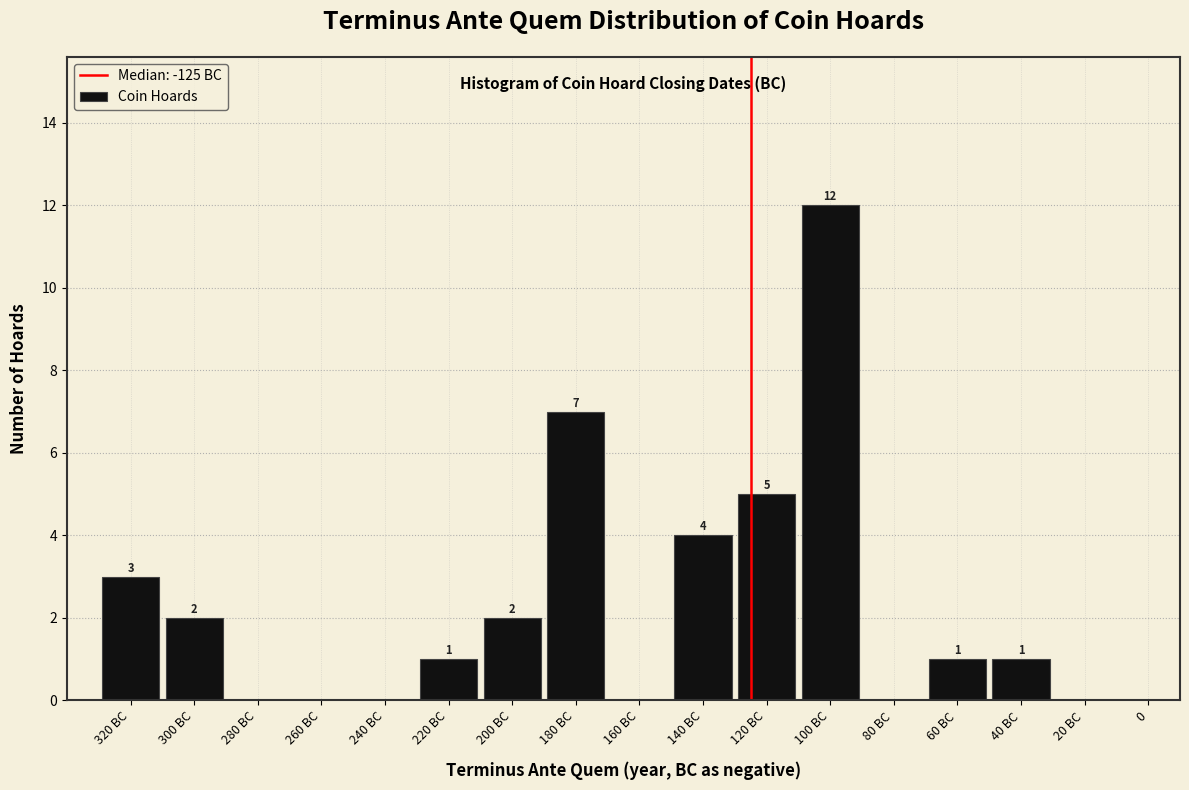

Reading right to left, what are all the values shown in this chart?

20 BC=0	40 BC=1	60 BC=1	80 BC=0	100 BC=12	120 BC=5	140 BC=4	160 BC=0	180 BC=7	200 BC=2	220 BC=1	240 BC=0	260 BC=0	280 BC=0	300 BC=2	320 BC=3